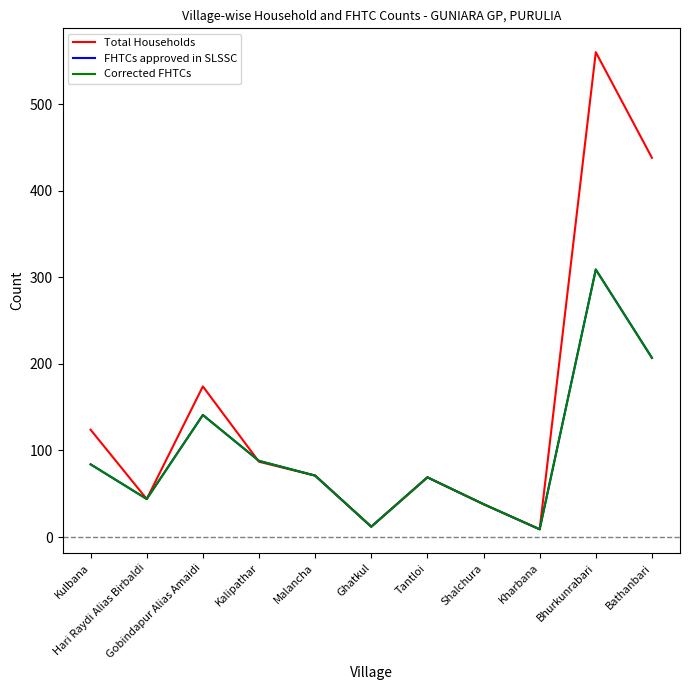

Is the value of Total Households at Bhurkunrabari greater than the value of FHTCs approved in SLSSC at Shalchura?

Yes